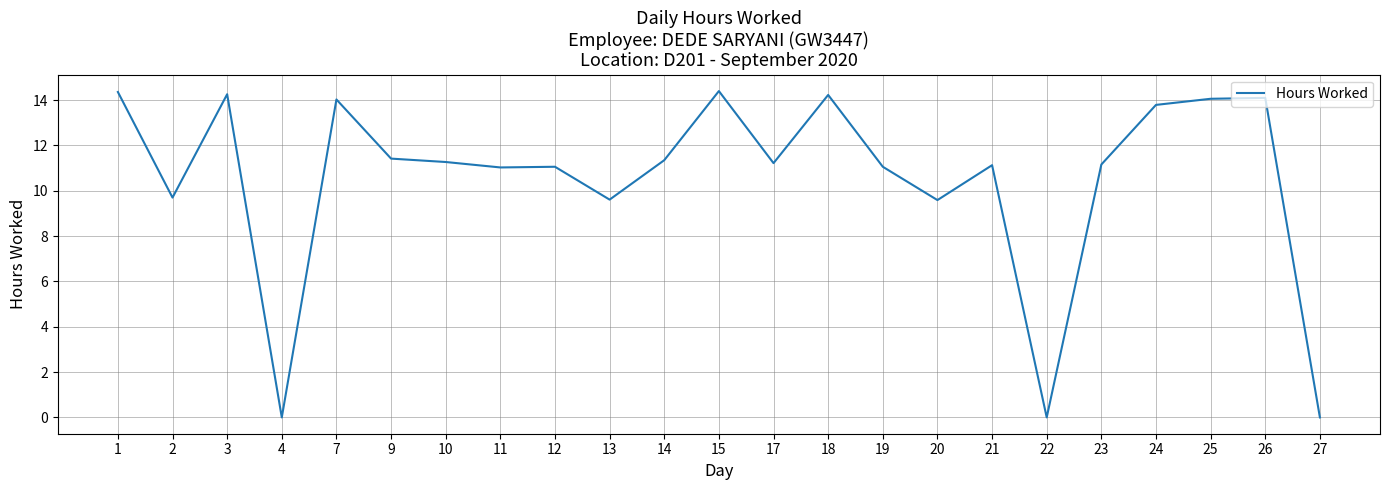

Approximately how many times larger is the value at 12 compared to 18?

0.8